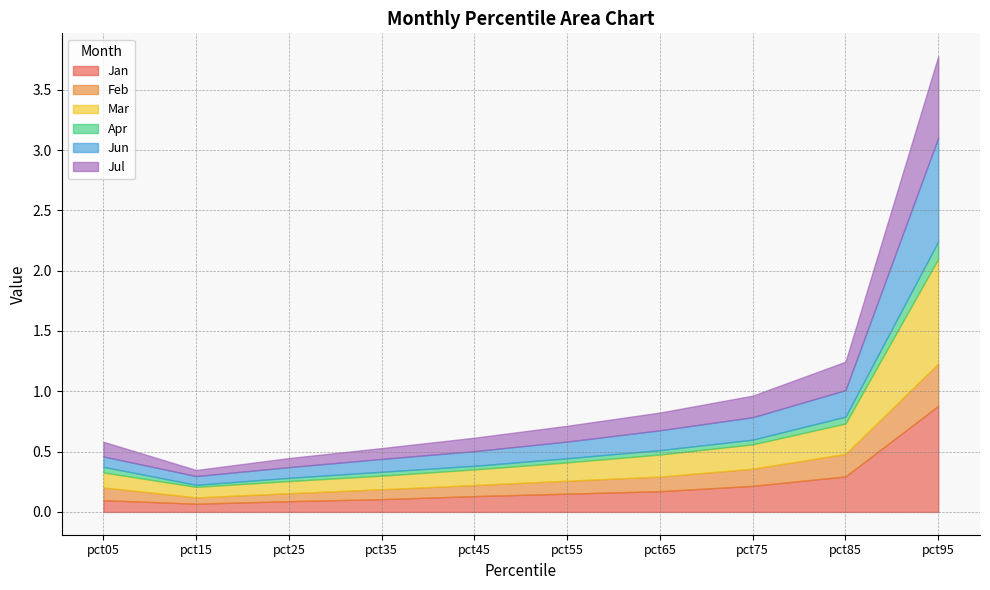

Is it true that Jul equals 0.0 at pct35?

False